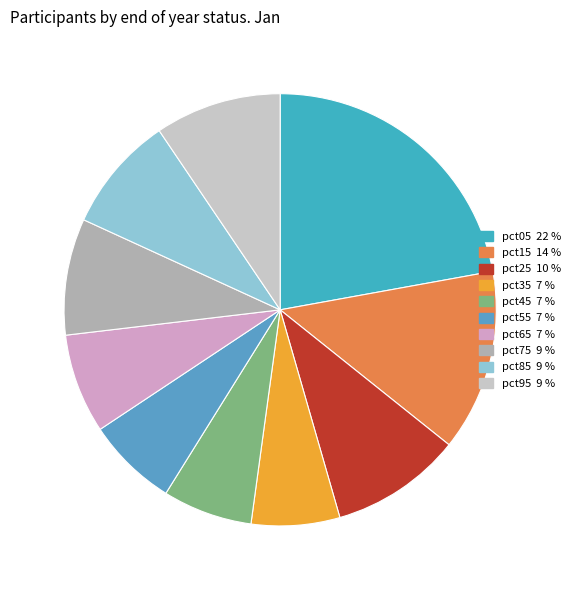

Which has a higher value, pct45 or pct35?

pct45